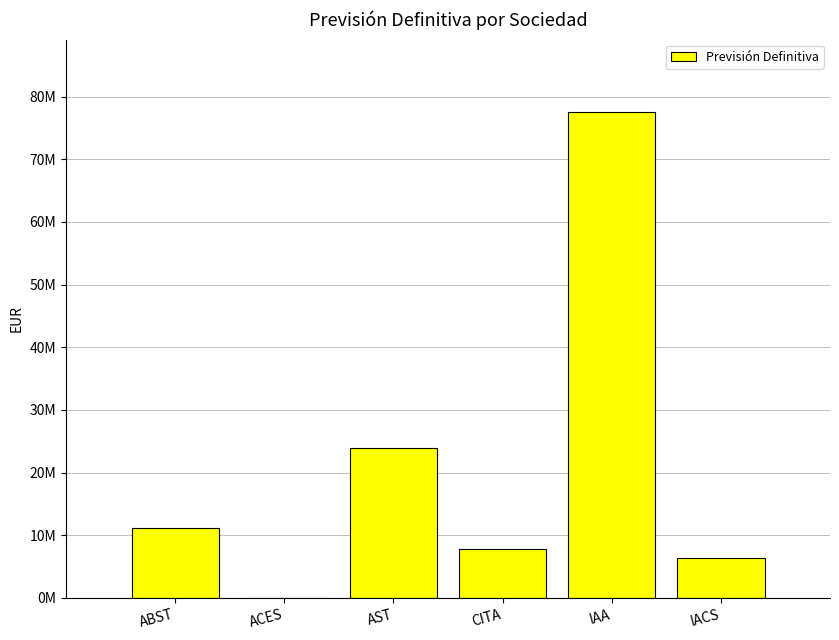

List the labels in order of value, smallest first.

ACES, IACS, CITA, ABST, AST, IAA